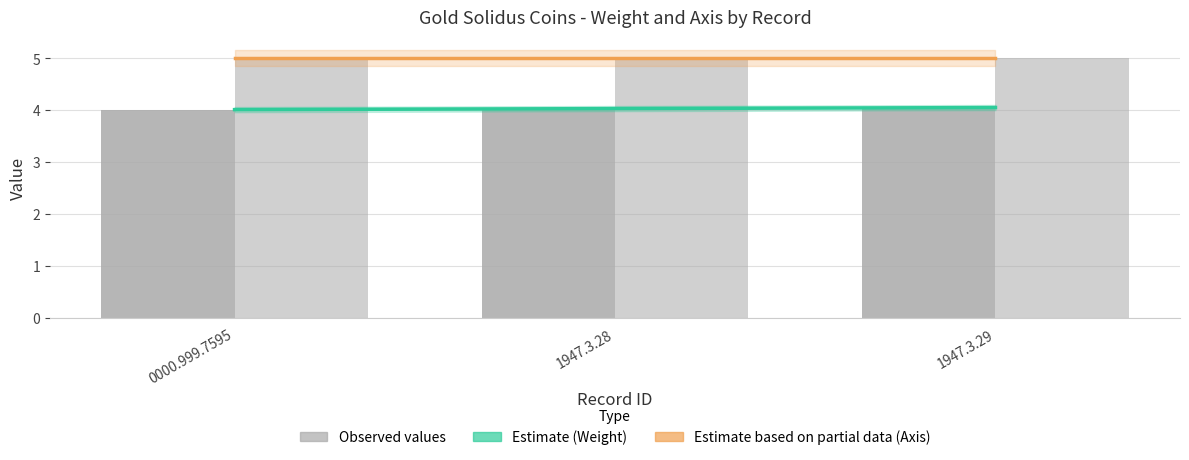

List the labels in order of value, largest first.

1947.3.29, 1947.3.28, 0000.999.7595